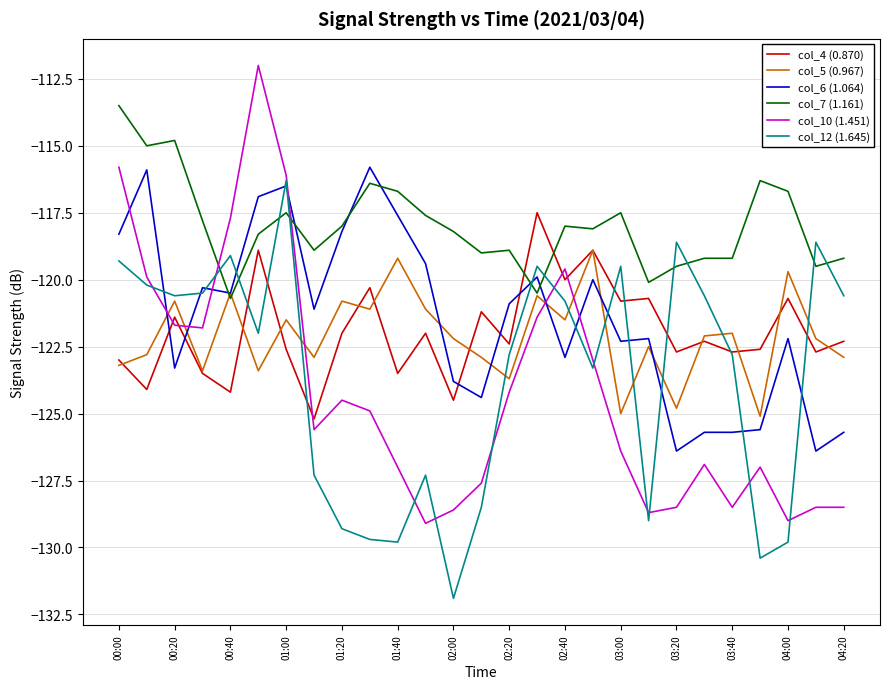

True or false: col_7 (1.161) has more than 0 interior local peaks.

True